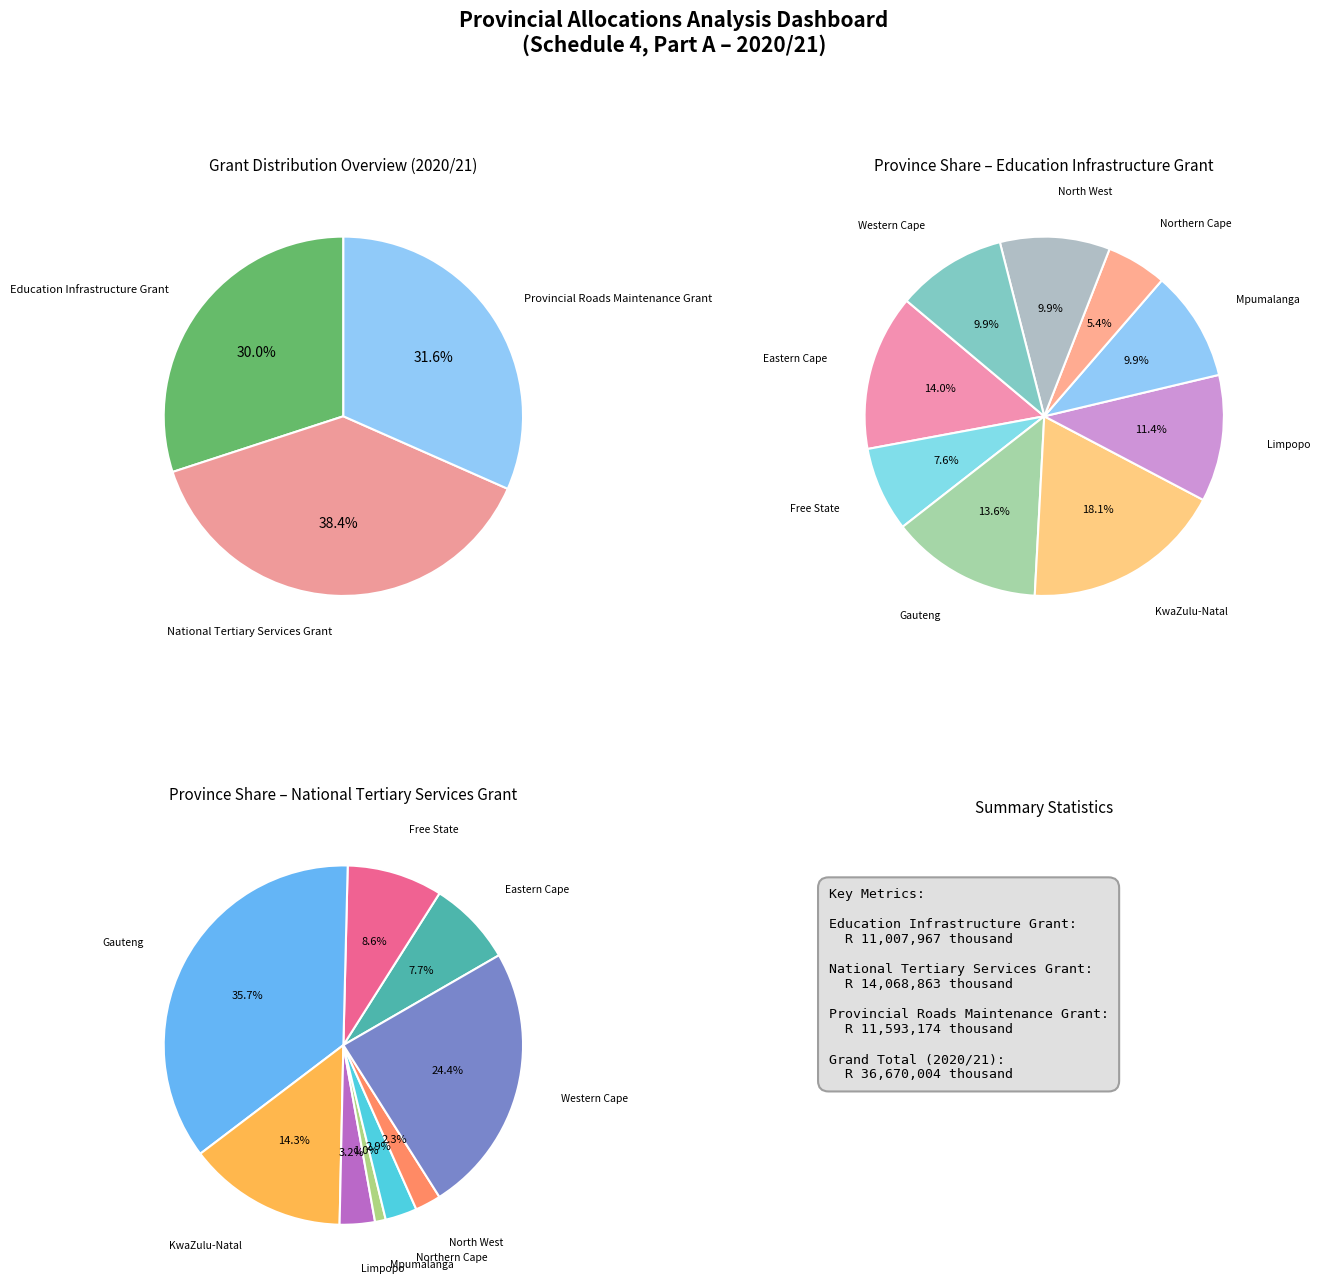

The Education Infrastructure Grant slice represents 22% of the pie. True or false?

False